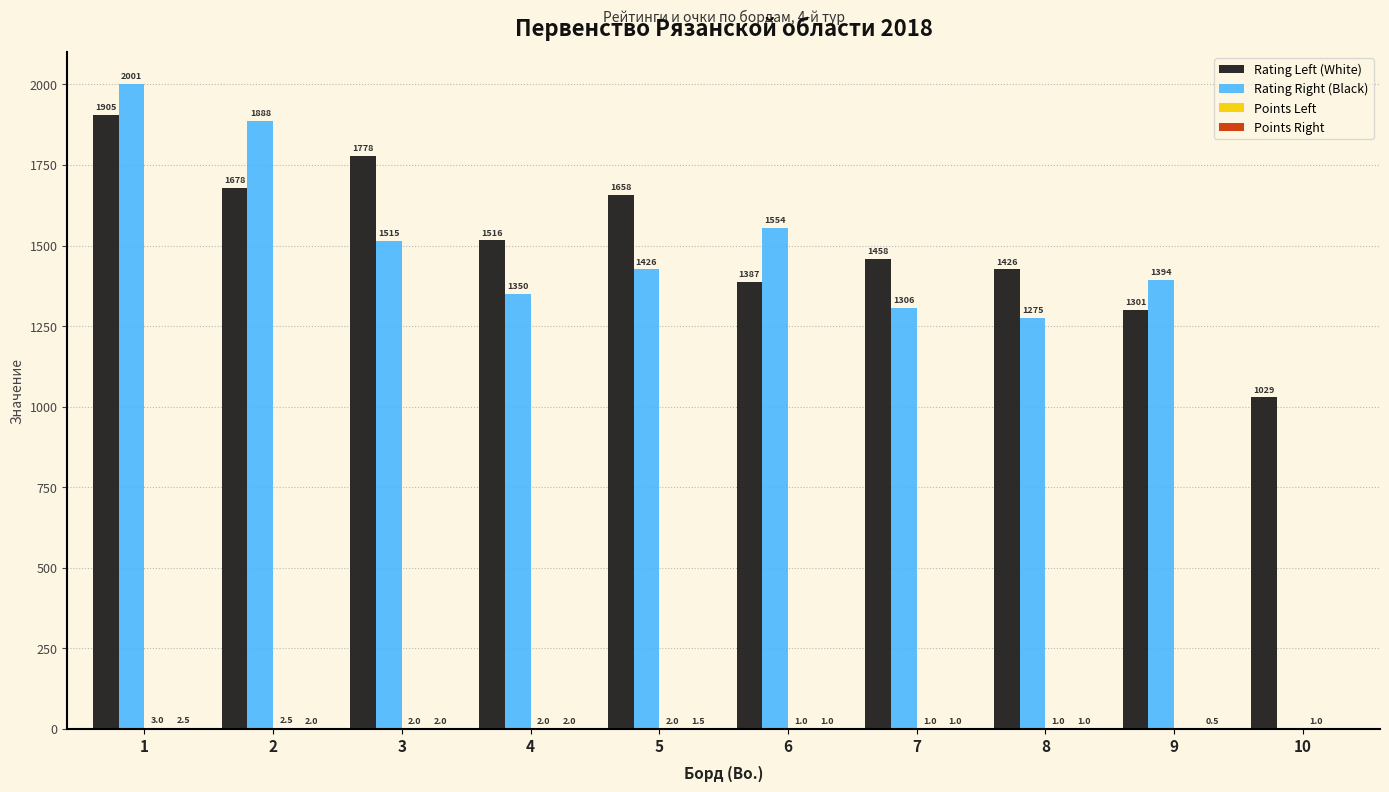

What is the sum of all Rating Right (Black) values?

13709.0